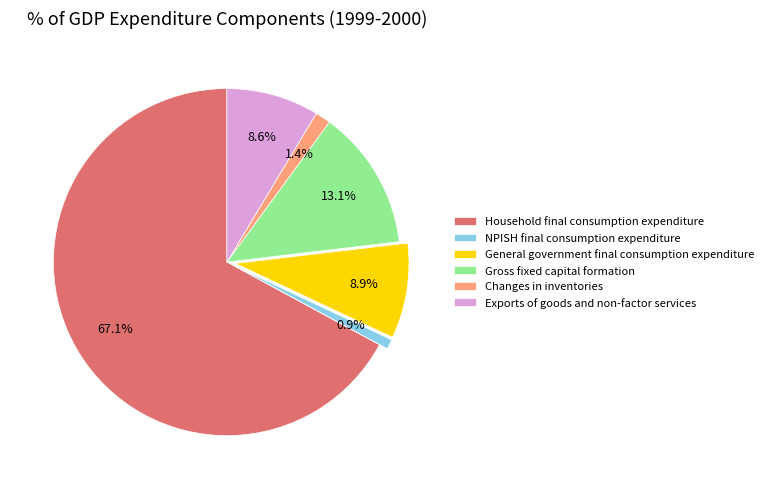

What is the ratio of the value at Changes in inventories to the value at NPISH final consumption expenditure?

1.6